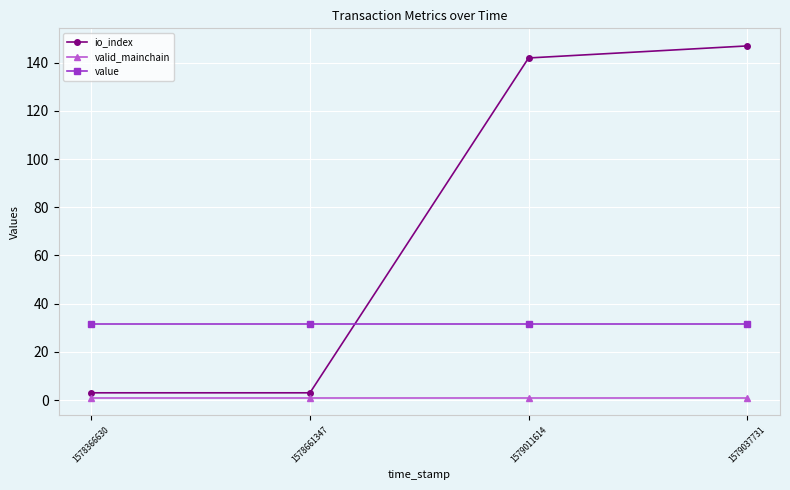

What is the spread (max minus min) of values at 1578366630?

30.6